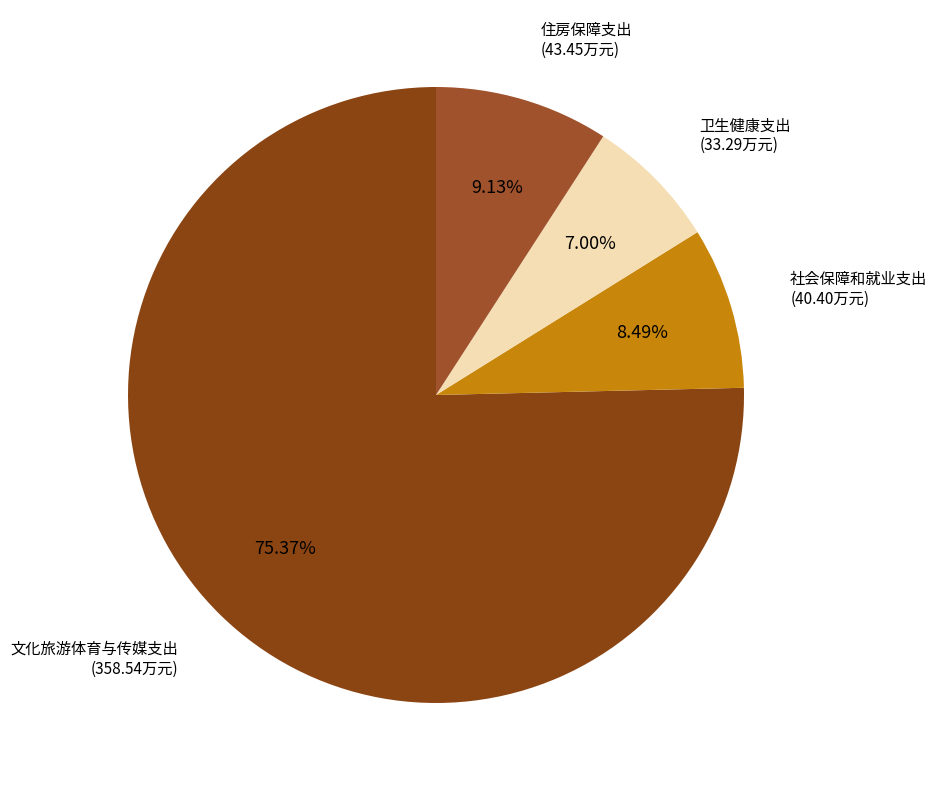

How many segments does this pie chart have?

4